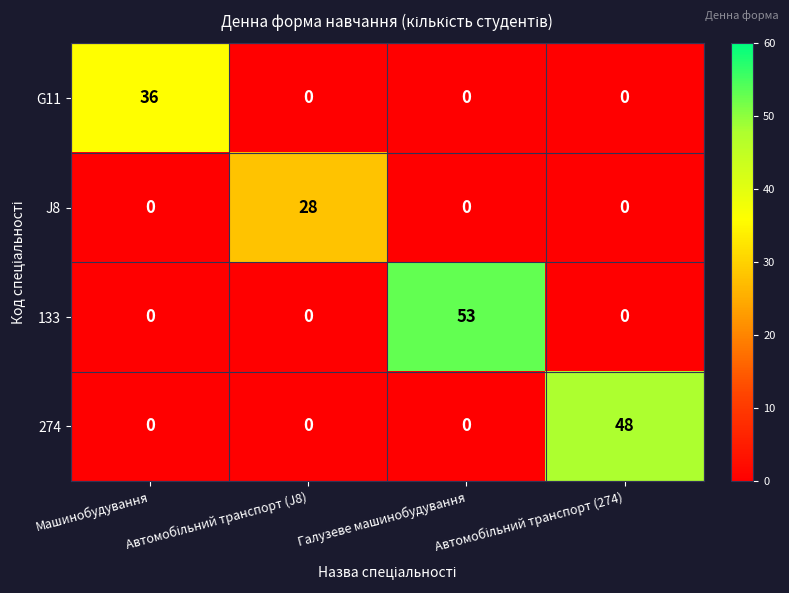

The value of G11 at Галузеве машинобудування is 0. True or false?

True